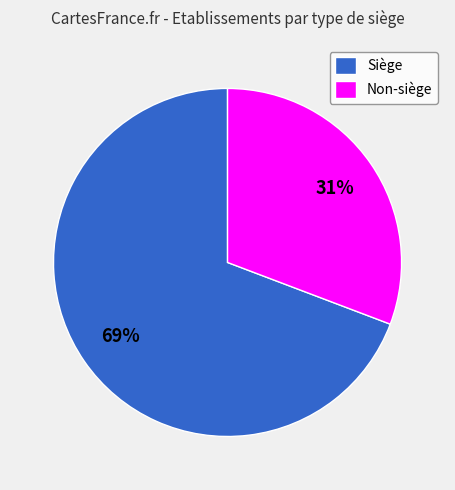

Is it true that Siège is 69% of the pie?

True